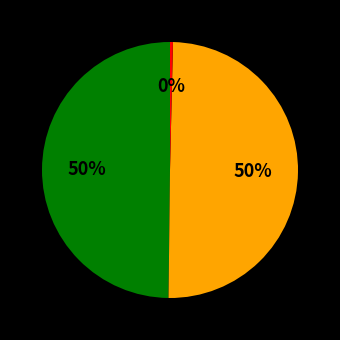

How many slices are in this pie chart?

3